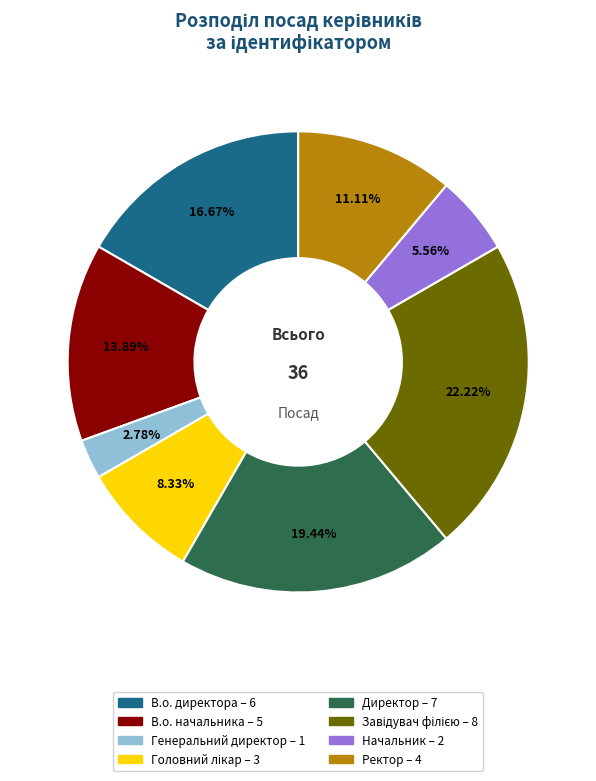

Is Ректор the majority of the pie?

No